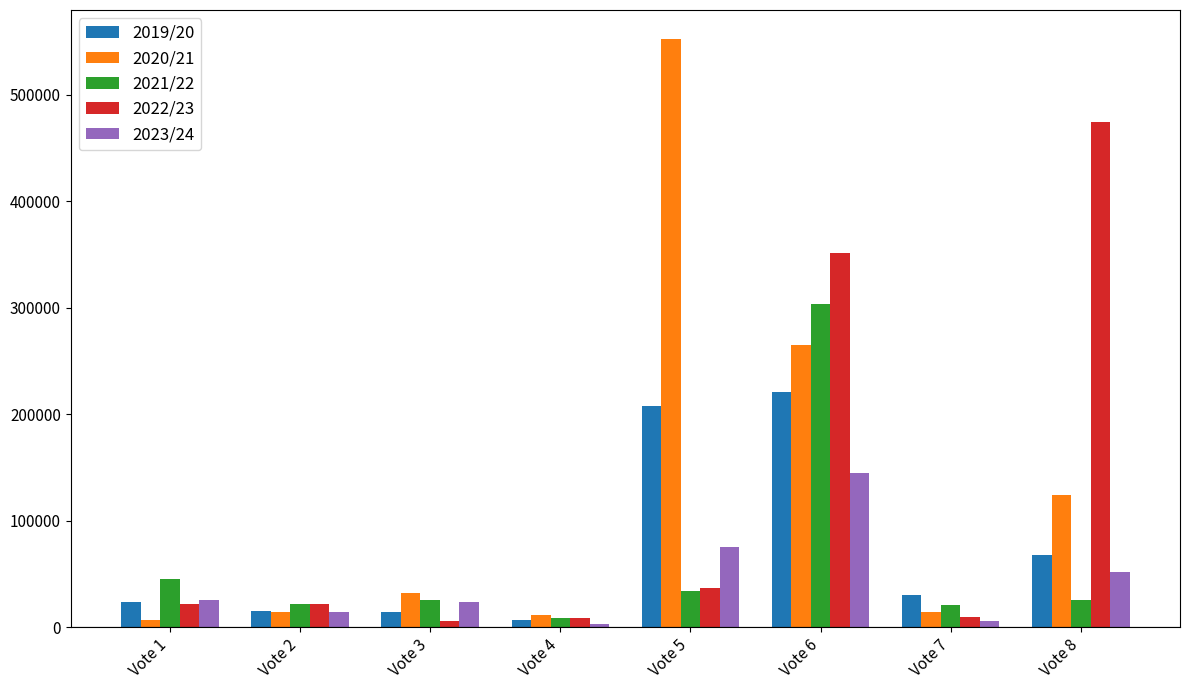

What are all the series names shown in the legend?

2019/20, 2020/21, 2021/22, 2022/23, 2023/24